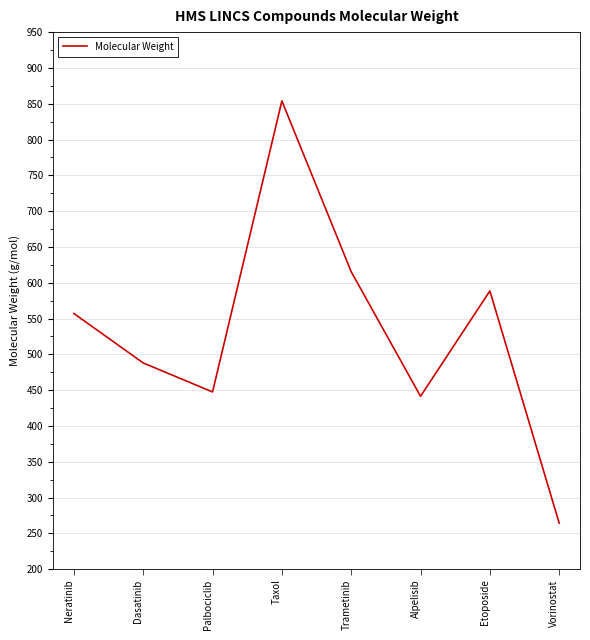

Which has a higher value, Palbociclib or Trametinib?

Trametinib